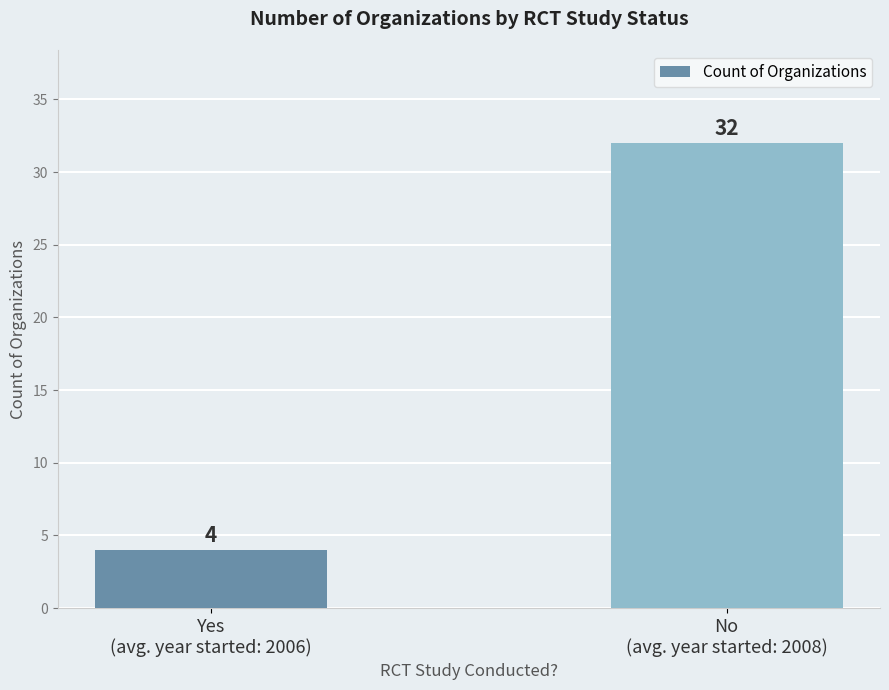

List the labels in order of value, largest first.

No
(avg. year started: 2008), Yes
(avg. year started: 2006)